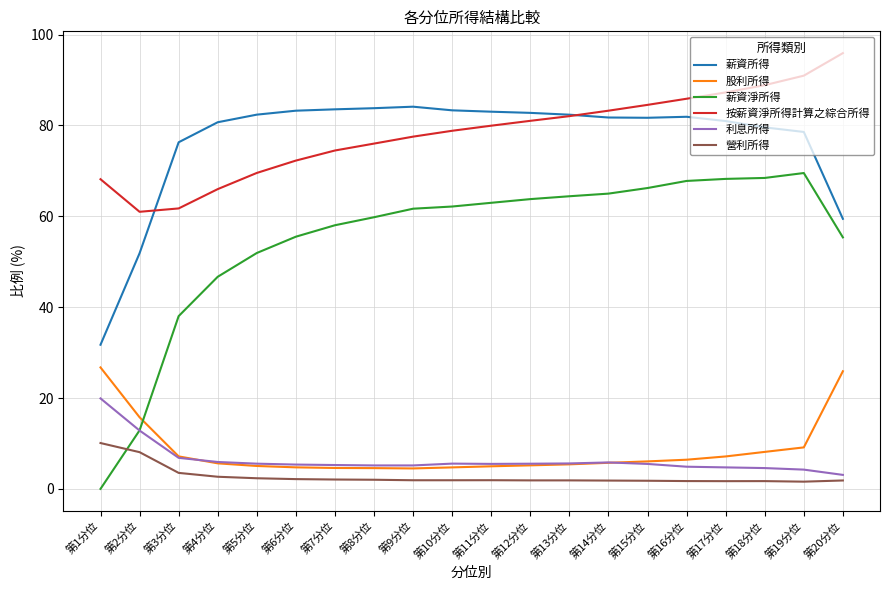

How many categories are shown in the chart?

20